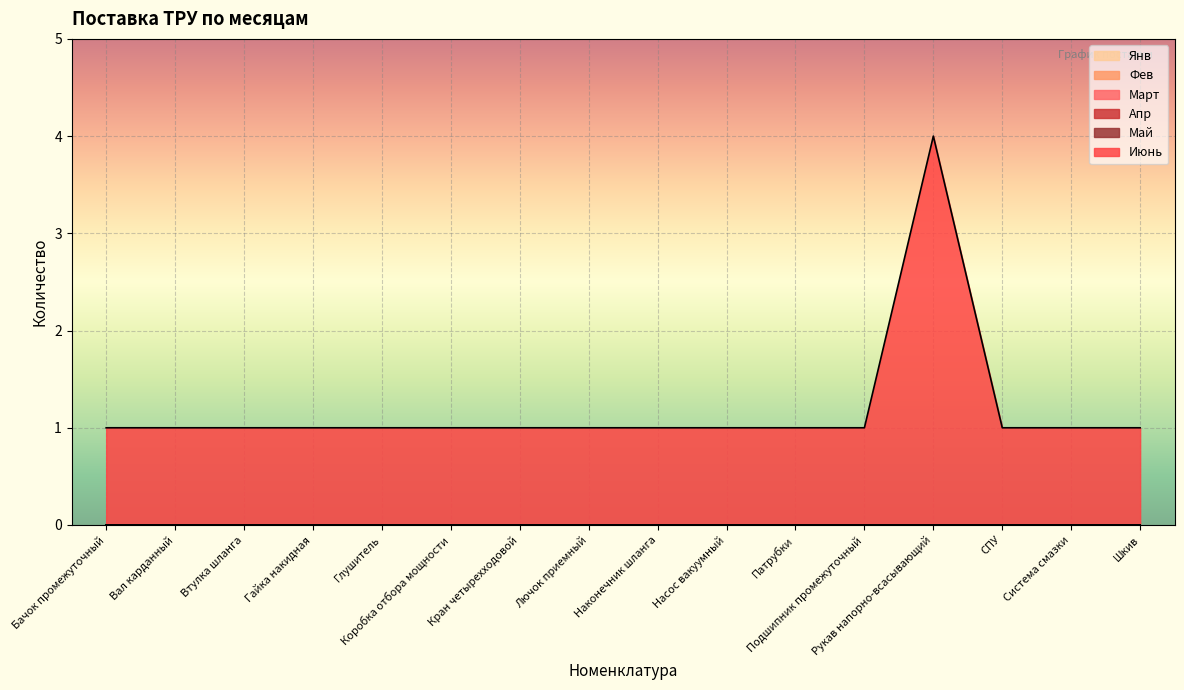

How many data points does each series have?

16